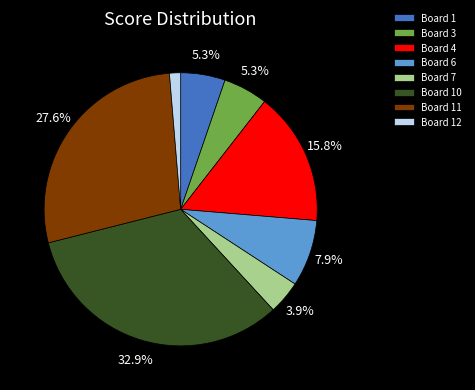

Which category has the smallest portion of the pie?

Board 12